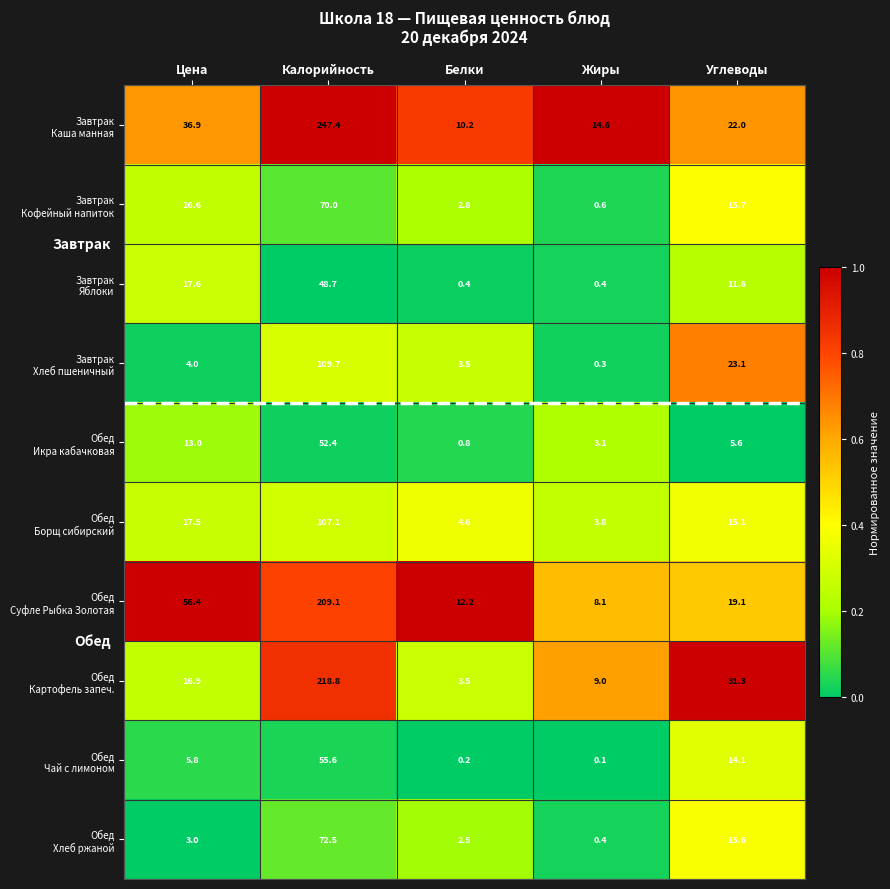

What is the difference between the highest and lowest values at Белки?

12.0